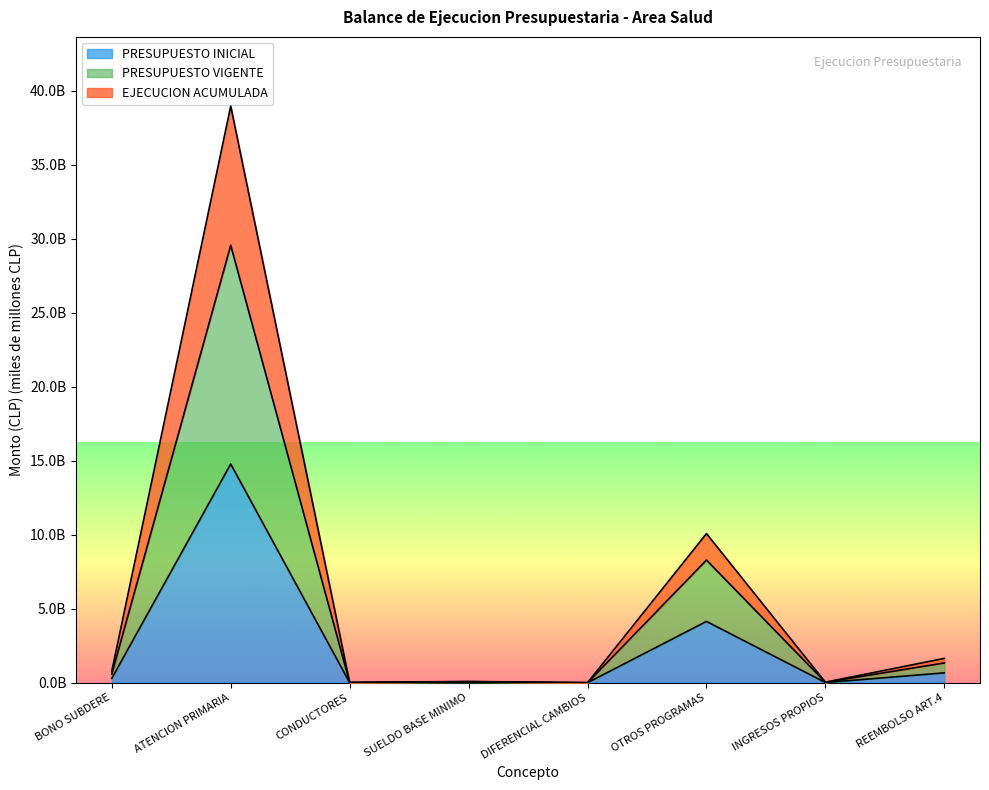

Which series has the largest total across all categories?

EJECUCION ACUMULADA